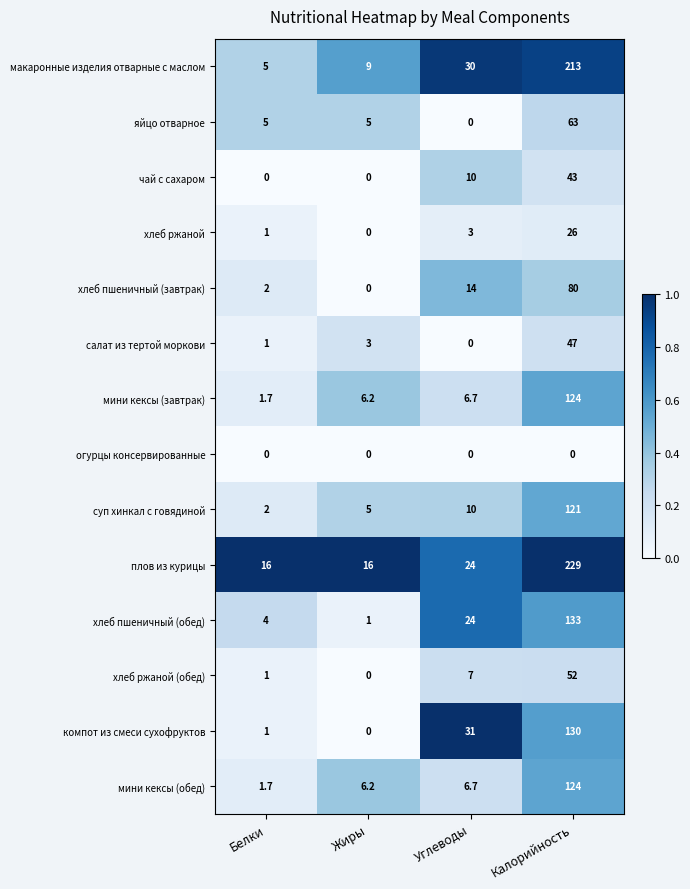

What is the sum of all хлеб ржаной (обед) values?

60.0